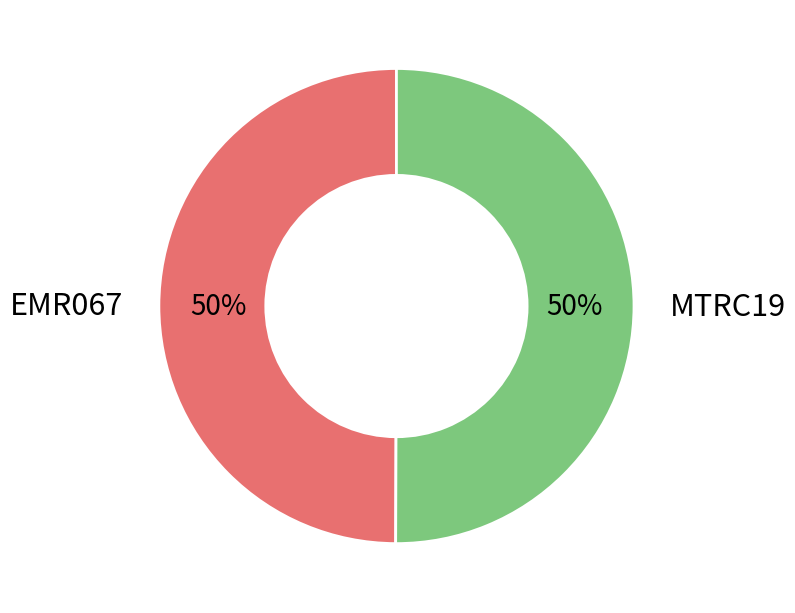

What is the ratio of the value at MTRC19 to the value at EMR067?

1.0